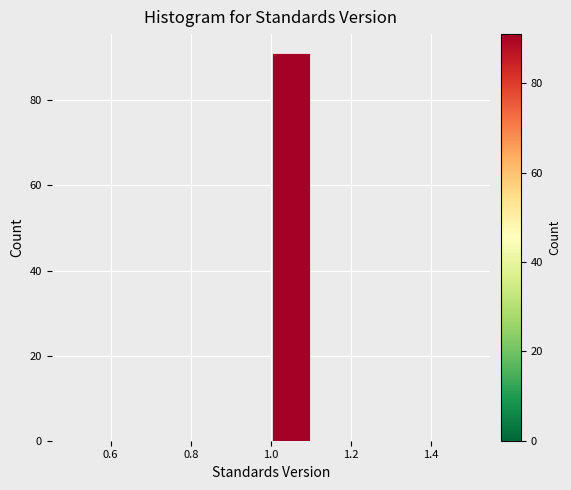

How tall is the bar that spans 1.0 to 1.1 on the x-axis? The values are not printed on the chart, so give them approximately, as read against the axis.

92